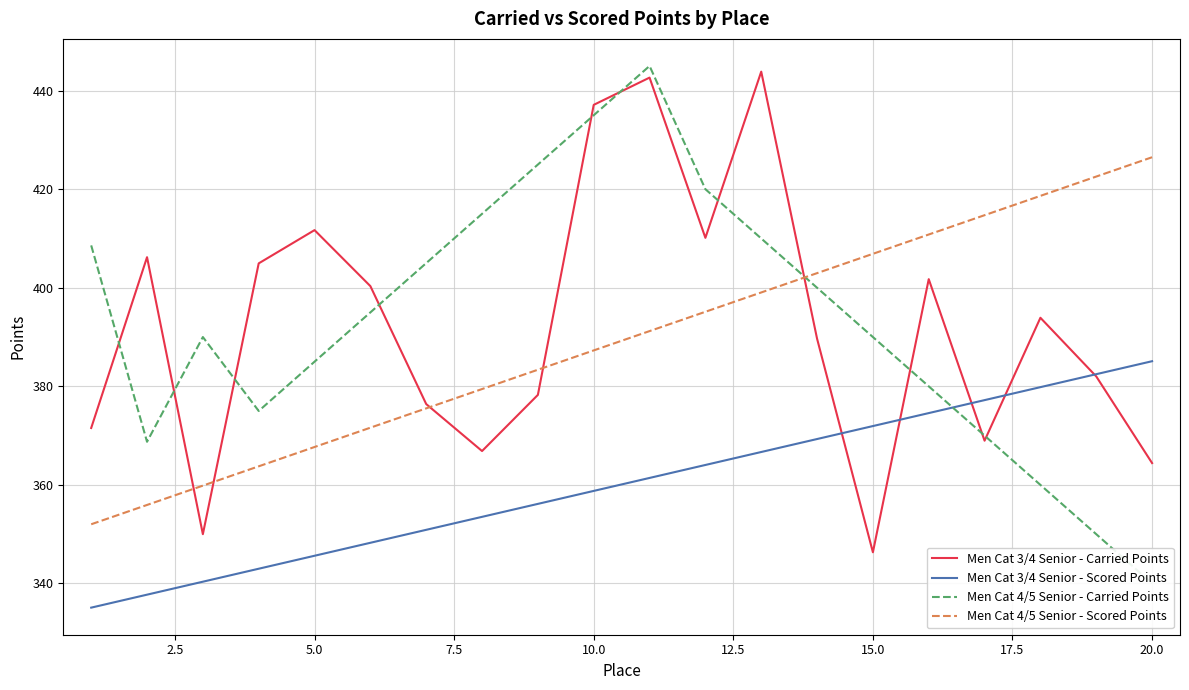

What is the approximate value of Men Cat 3/4 Senior - Carried Points at 5.0?

411.7